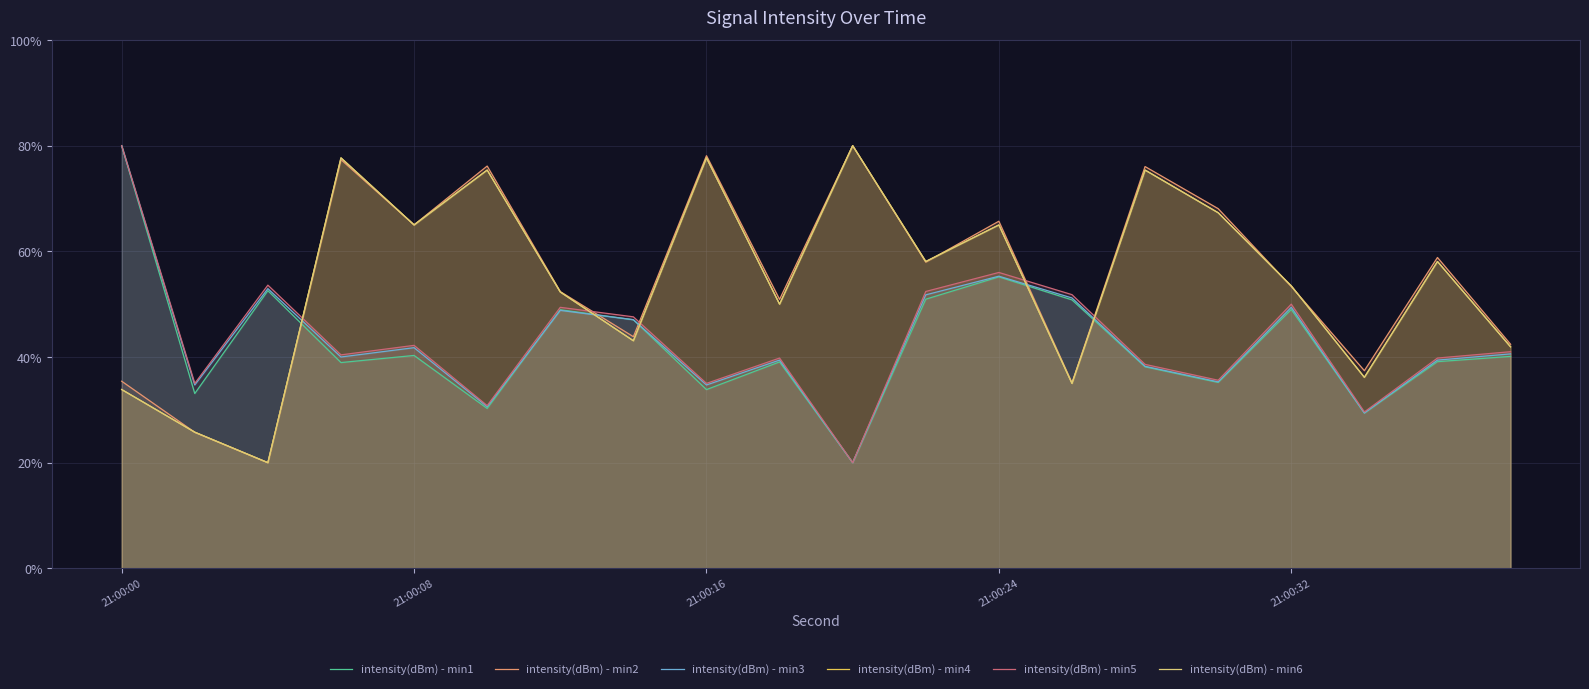

Reading left to right, list all the values displayed in this chart.

intensity(dBm) - min1: 80.0	33.1	52.6	38.9	40.3	30.3	48.9	47.1	33.8	39.1	20.0	50.9	55.2	50.8	38.1	35.2	49.0	29.4	39.1	40.1
intensity(dBm) - min2: 35.4	25.7	20.0	77.4	65.0	76.1	52.4	43.8	78.1	50.9	80.0	58.0	65.7	35.1	76.0	68.1	53.3	37.4	58.8	42.4
intensity(dBm) - min3: 80.0	34.7	52.9	40.0	41.8	30.6	48.8	47.1	34.7	39.4	20.0	51.8	55.3	51.2	38.2	35.3	49.4	29.4	39.4	40.6
intensity(dBm) - min4: 33.8	25.8	20.0	77.7	65.0	75.4	52.3	43.1	77.7	50.0	80.0	58.1	65.0	35.0	75.4	67.3	53.5	36.2	58.1	41.9
intensity(dBm) - min5: 80.0	35.0	53.6	40.4	42.2	30.8	49.4	47.6	35.0	39.8	20.0	52.4	56.0	51.8	38.6	35.6	50.0	29.6	39.8	41.0
intensity(dBm) - min6: 33.8	25.8	20.0	77.7	65.0	75.4	52.3	43.1	77.7	50.0	80.0	58.1	65.0	35.0	75.4	67.3	53.5	36.2	58.1	41.9